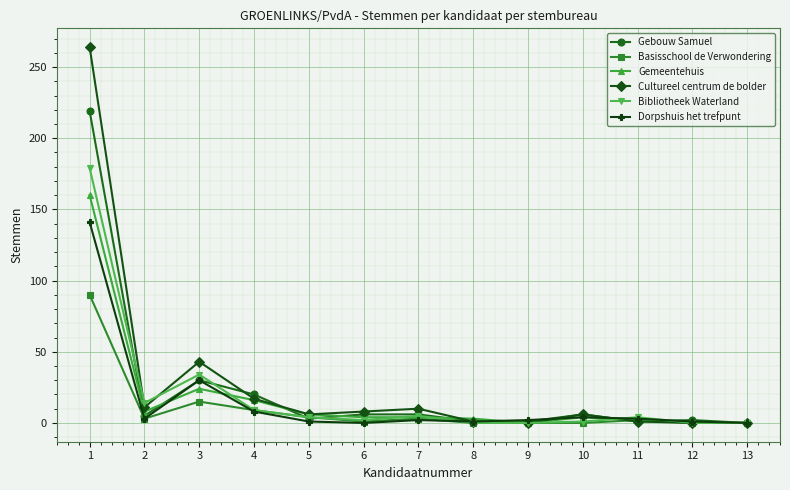

What are all the series names shown in the legend?

Gebouw Samuel, Basisschool de Verwondering, Gemeentehuis, Cultureel centrum de bolder, Bibliotheek Waterland, Dorpshuis het trefpunt